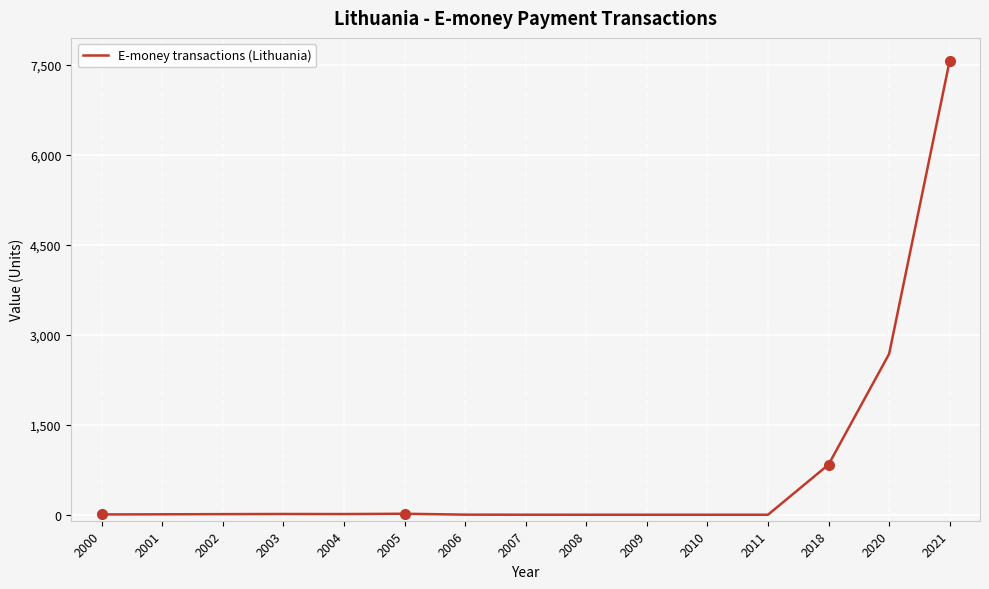

Does the chart have visible grid lines?

Yes